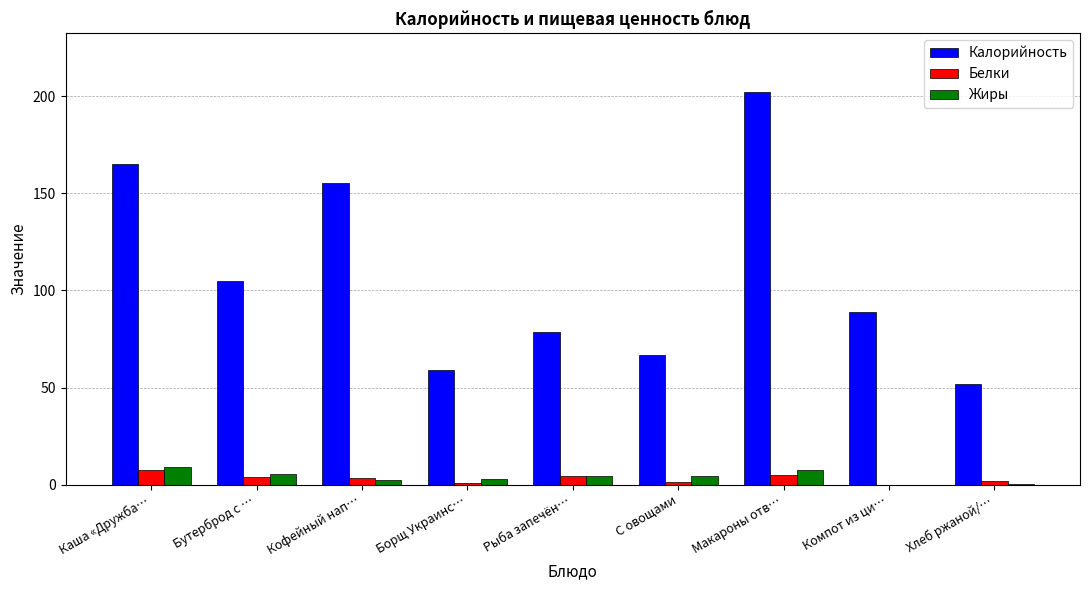

Is the value of Белки at Кофейный нап… greater than the value of Жиры at Каша «Дружба…?

No